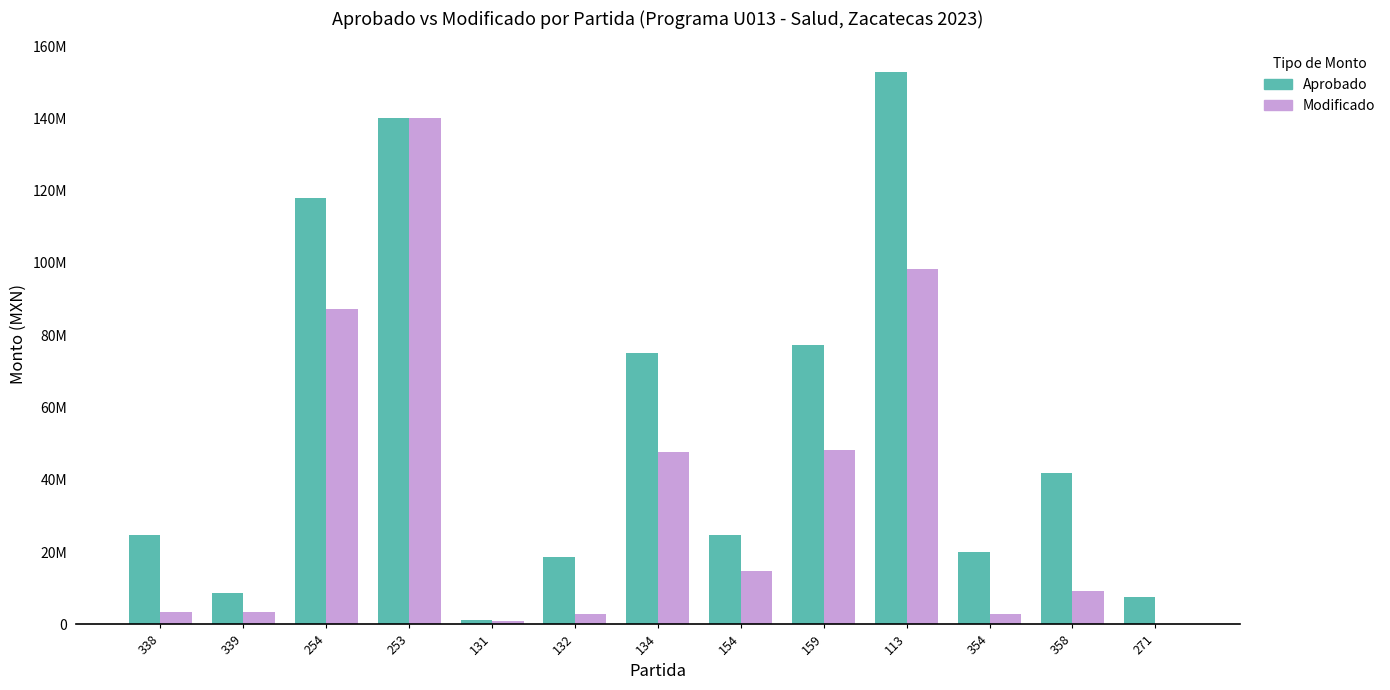

True or false: Modificado has a value of 87205195.6 at 254.

True